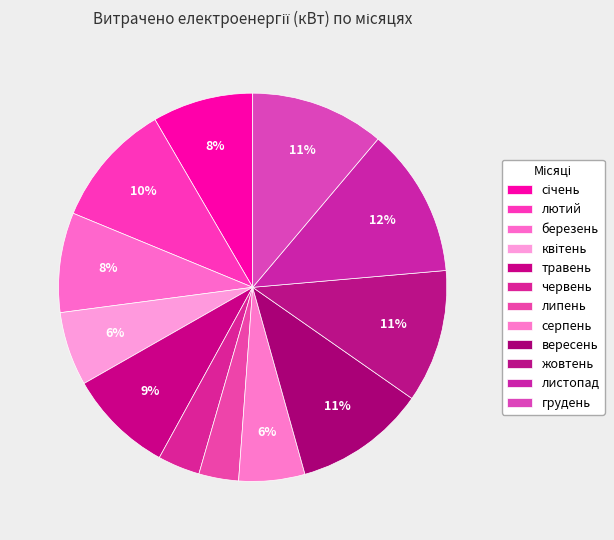

How many segments does this pie chart have?

12